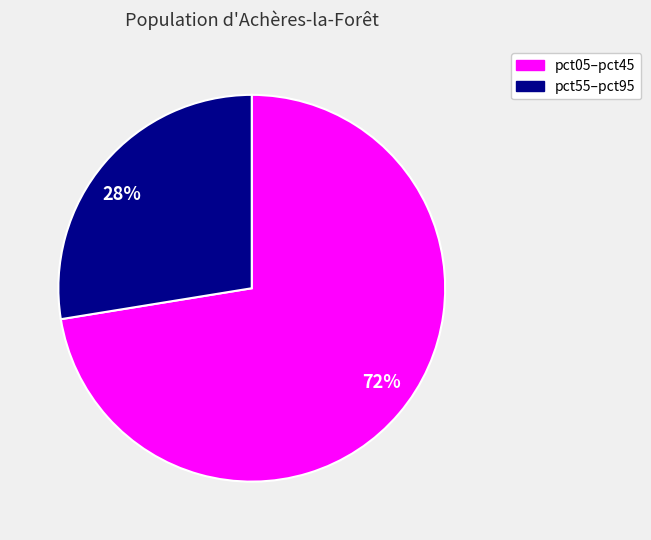

Does any single category account for the majority?

Yes